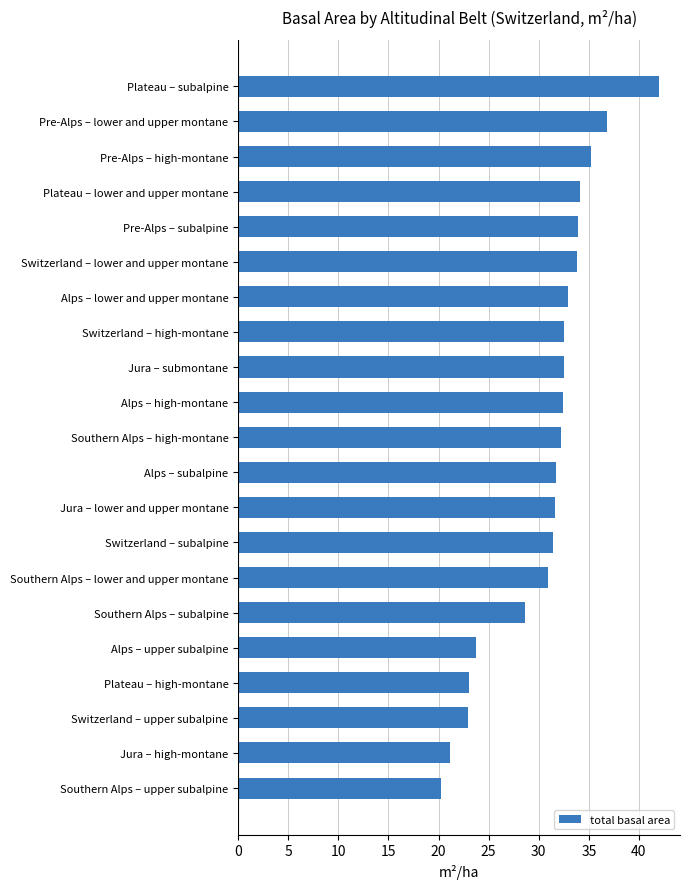

Between Plateau – high-montane and Jura – lower and upper montane, which is larger?

Jura – lower and upper montane